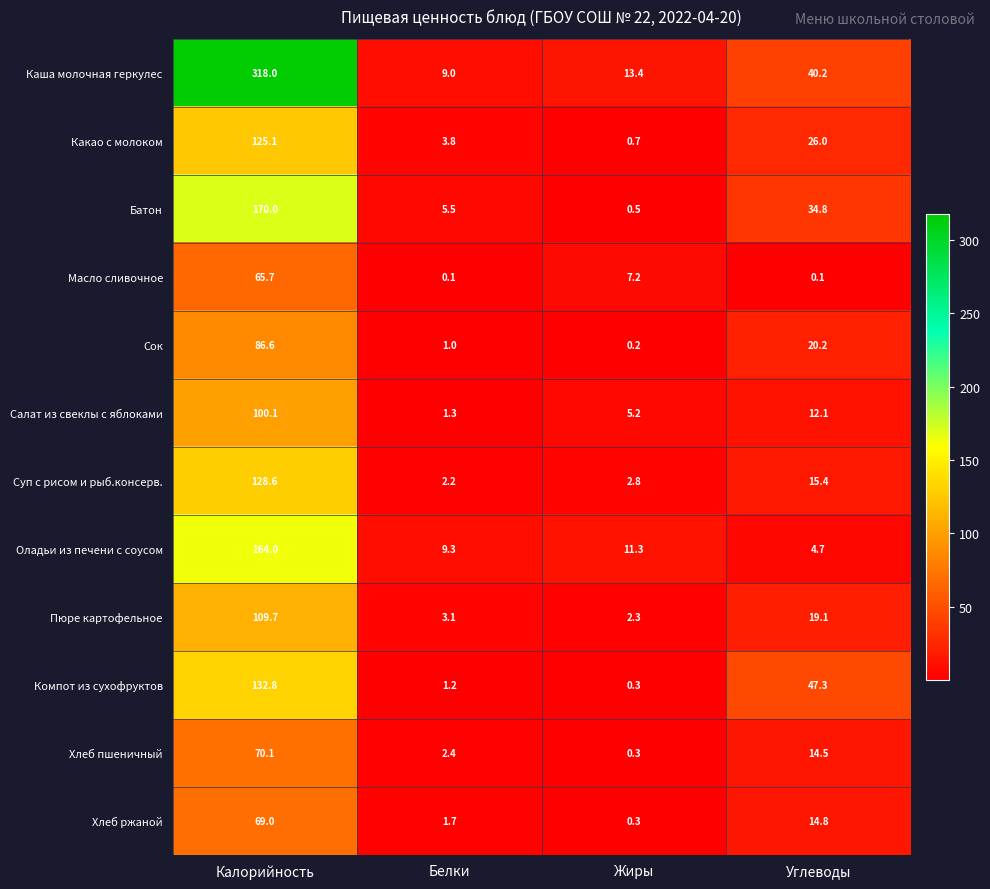

What is the minimum value shown in the chart?

0.1